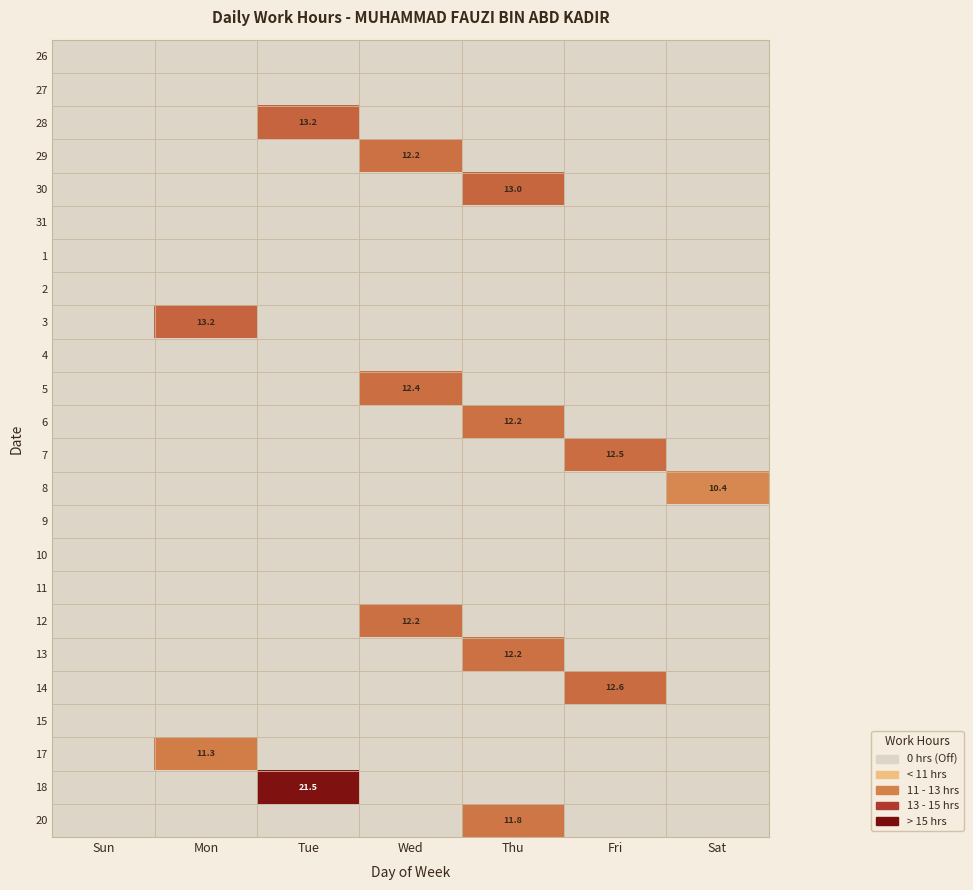

How many values in 20 are above zero?

1